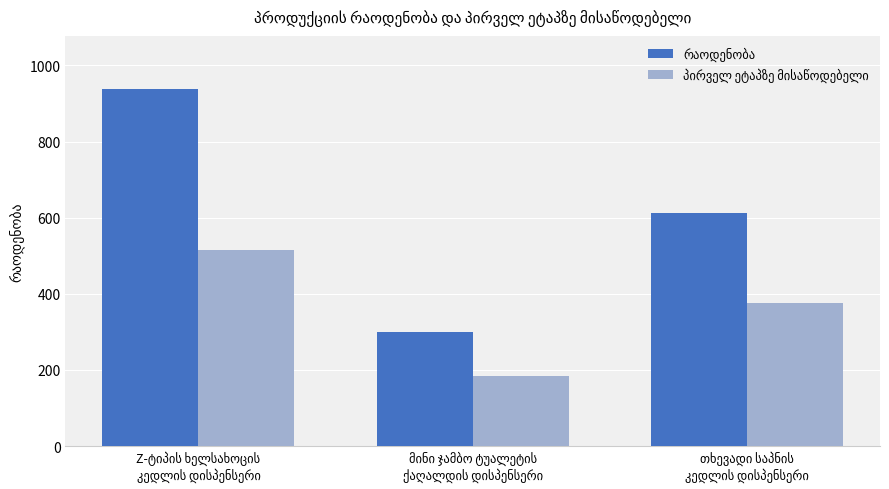

Count the პირველ ეტაპზე მისაწოდებელი values in the range 184 to 516.

3